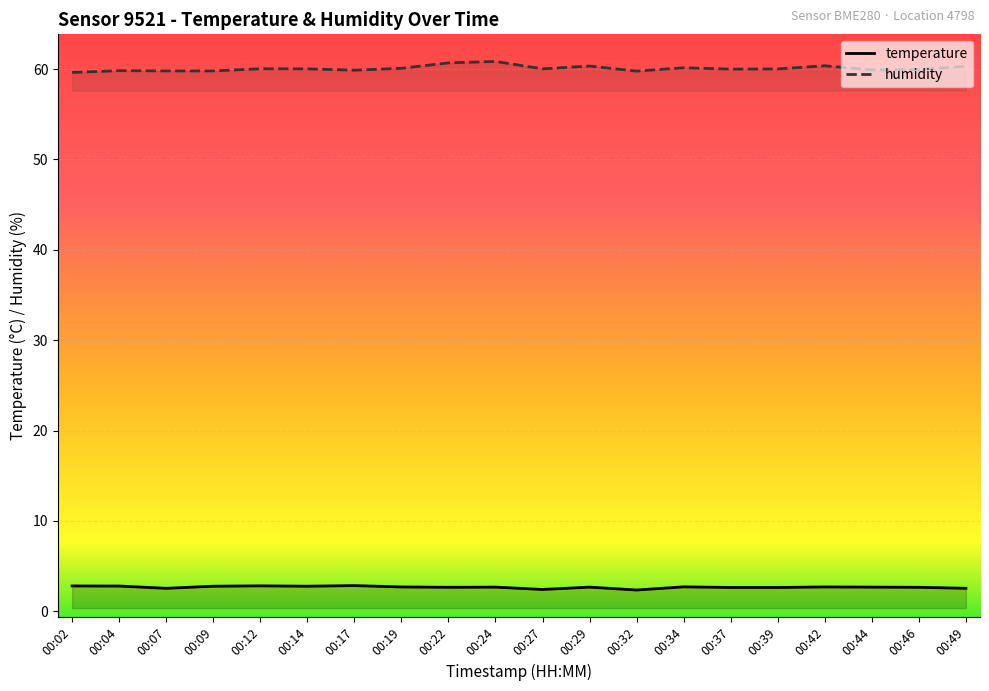

Where is the first local maximum for temperature?

00:12